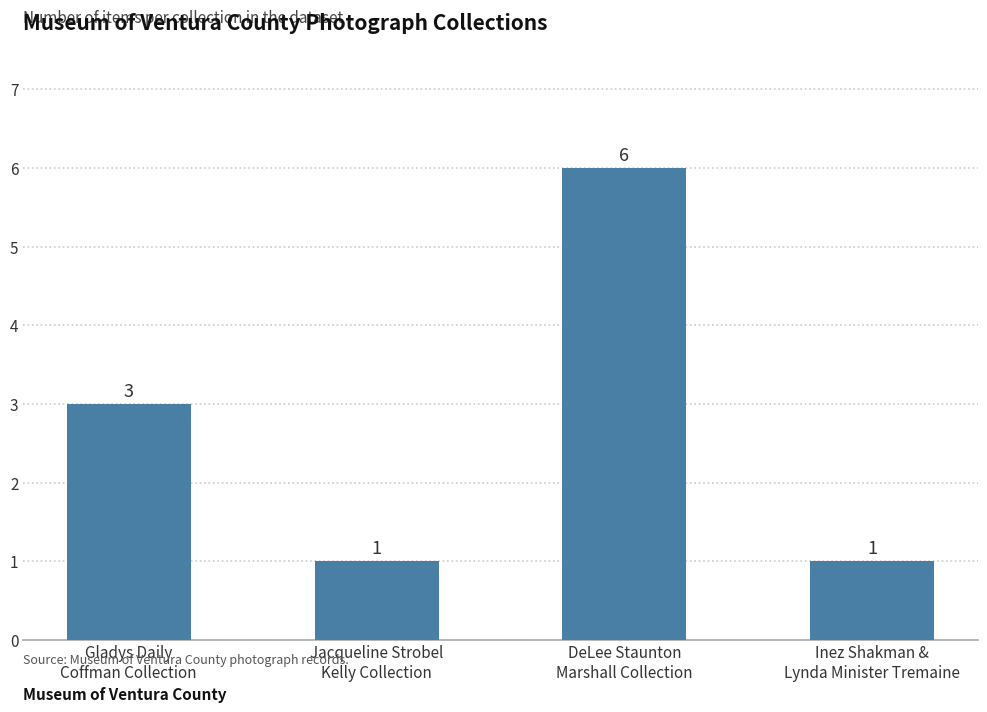

Count the number of data series in this chart.

1